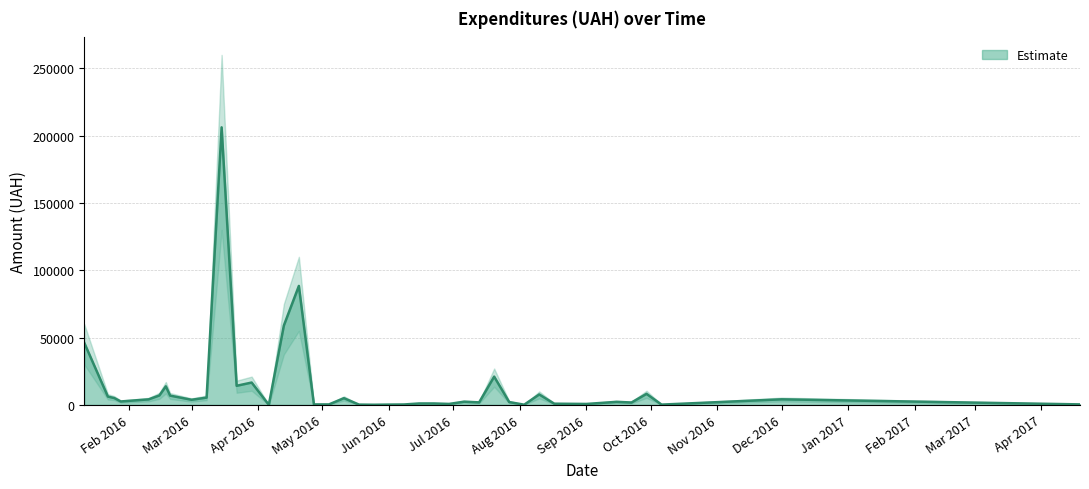

True or false: Estimate has more than 2 points higher than both neighbors.

True